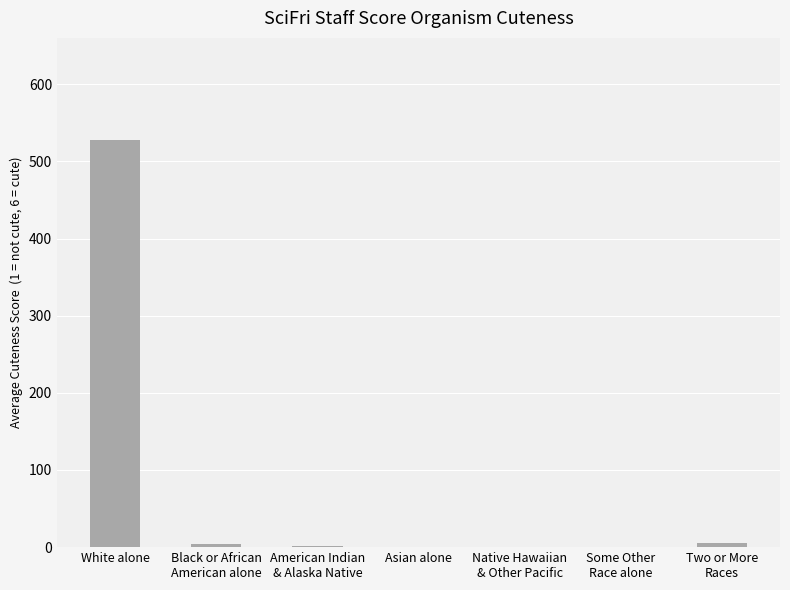

How many distinct data groups are displayed?

1